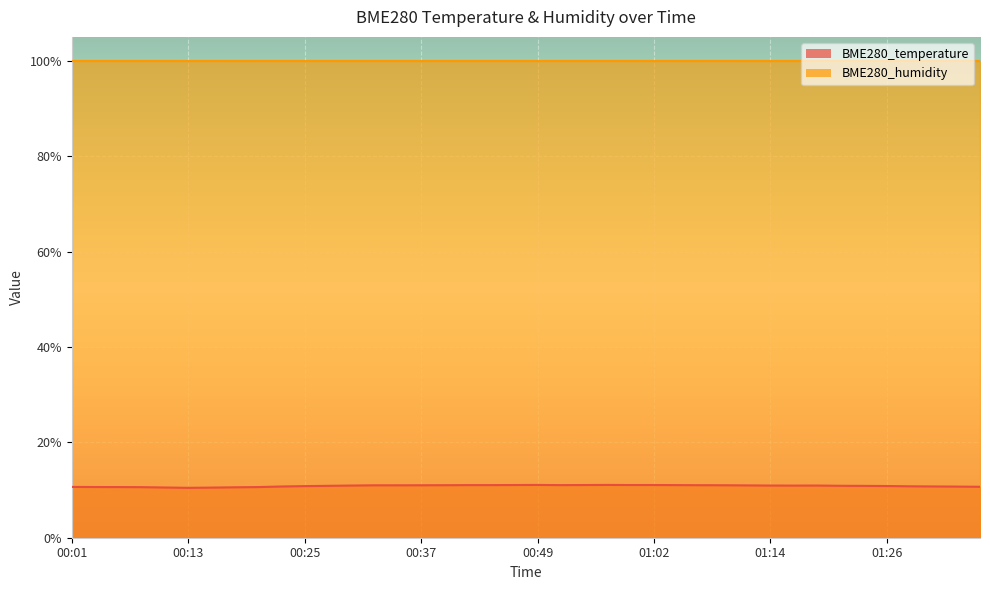

Approximately how many times larger is the value at 00:45 compared to 00:32?

1.0